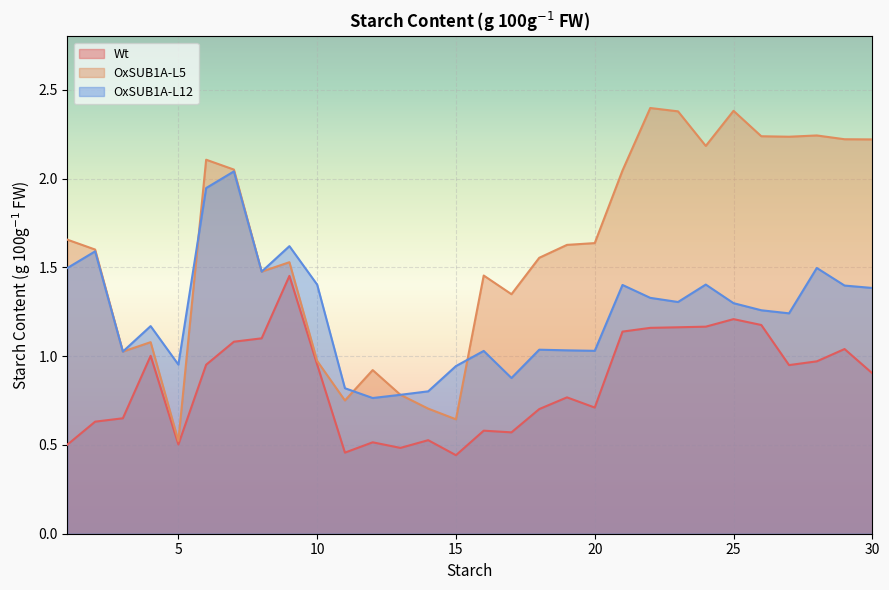

True or false: OxSUB1A-L12 and Wt cross at least once.

False